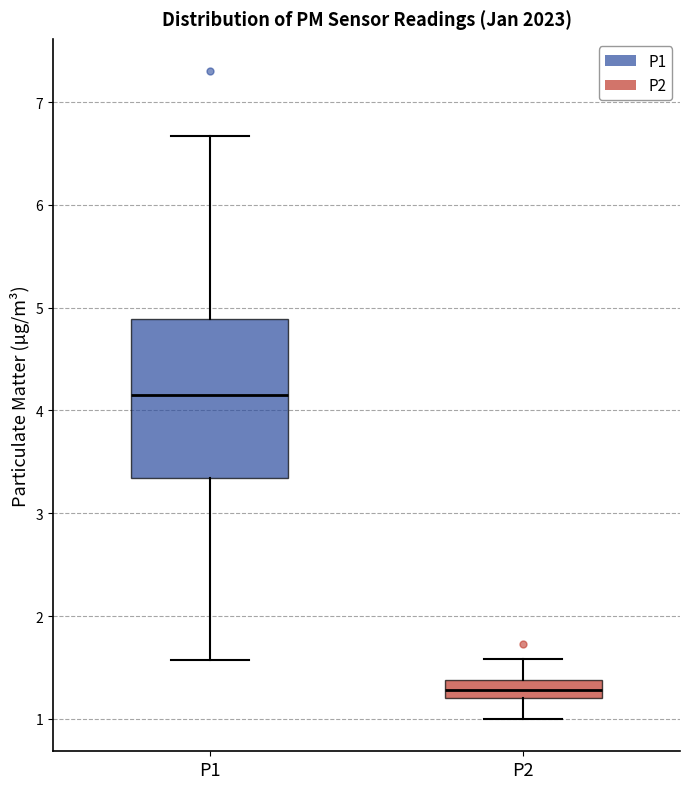

Reading left to right, transcribe this box plot: for each box, give where its median line is, the range the box spans, and where its two whiskers end, as read against the y-axis. The values are not printed on the chart, so give them approximately, as read against the axis.

P1: median 4.2, box 3.3 to 4.9, whiskers 1.6 to 6.7
P2: median 1.3, box 1.2 to 1.4, whiskers 1.0 to 1.6